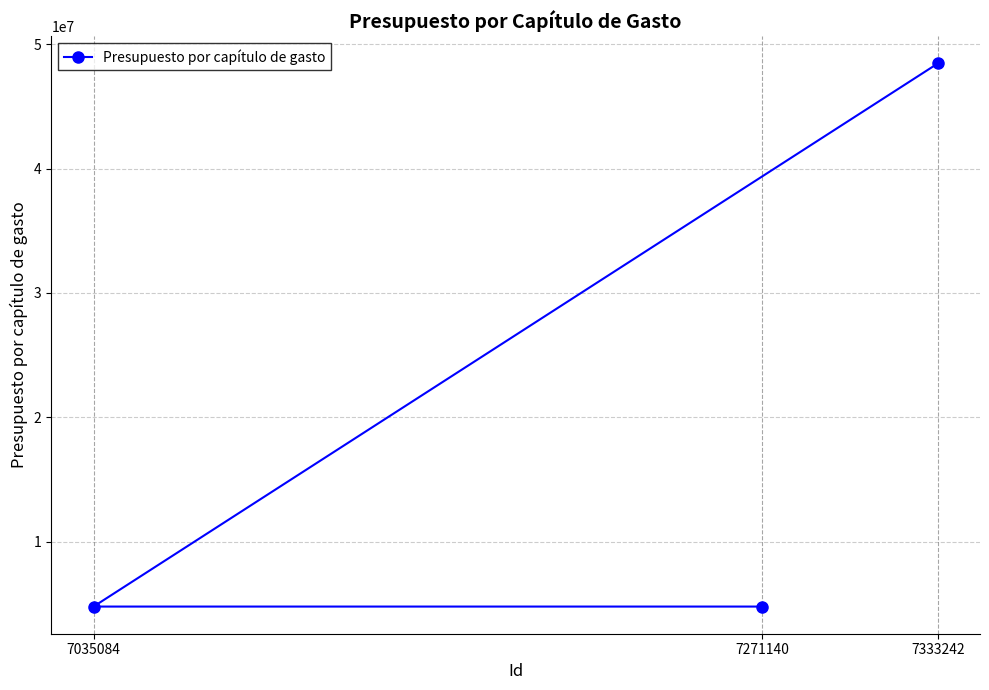

Which label corresponds to the largest value in the chart?

7333242